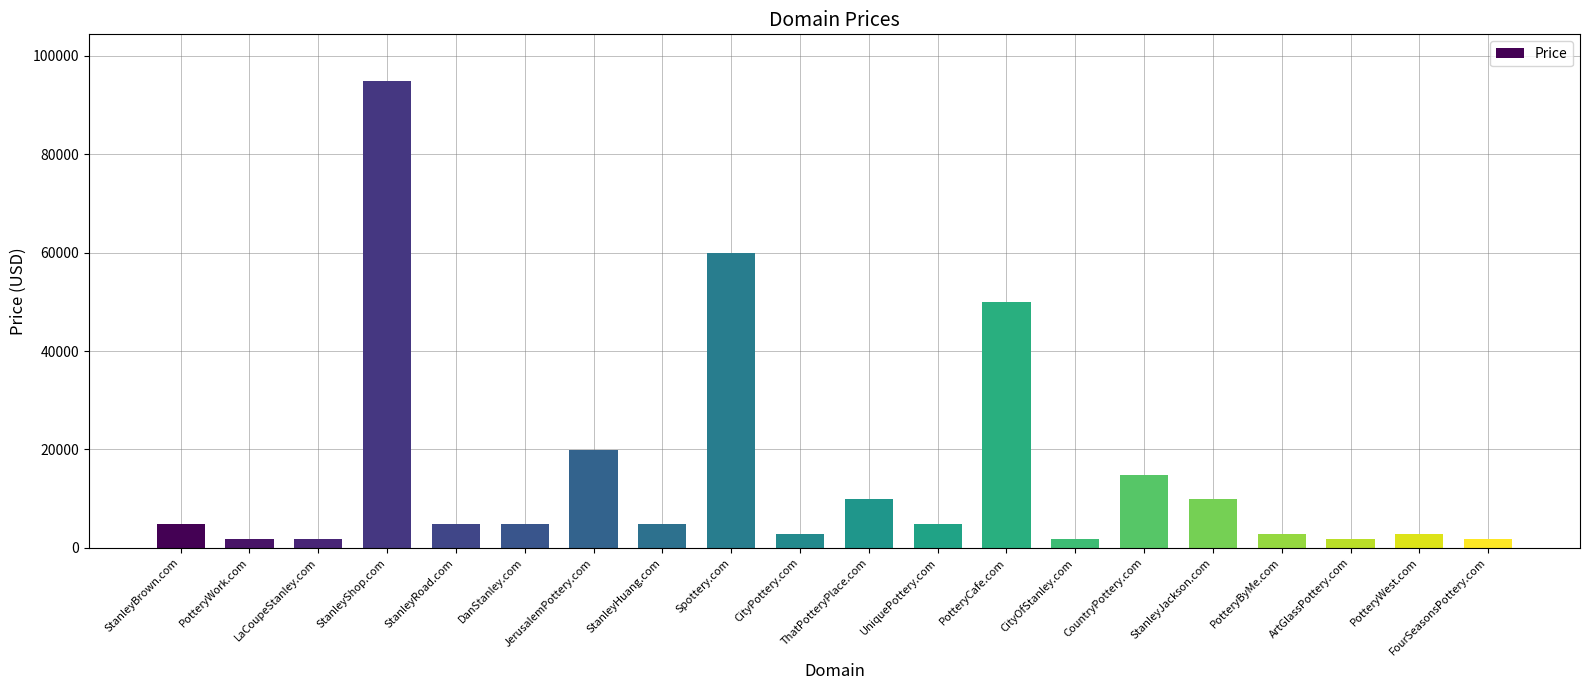

True or false: the data shows 2324 at StanleyJackson.com.

False